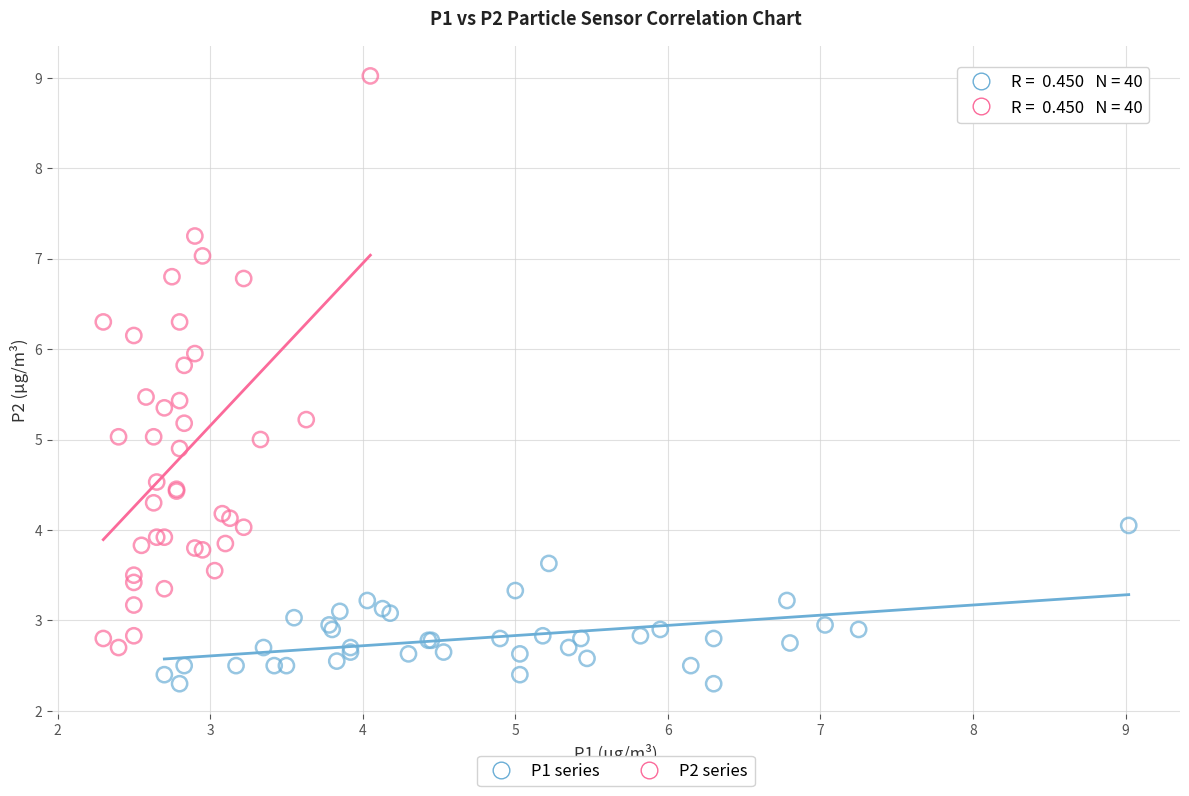

Which series reaches the minimum Y coordinate?

P1 series